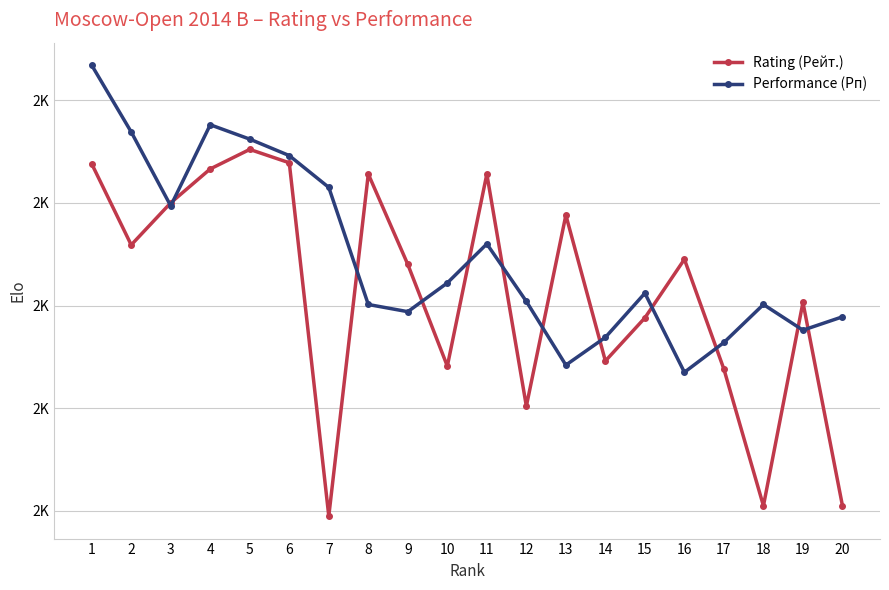

Reading left to right, extract all data points from this chart.

Rating (Рейт.): 1=2438	2=2359	3=2400	4=2433	5=2452	6=2439	7=2095	8=2428	9=2340	10=2241	11=2428	12=2202	13=2388	14=2246	15=2288	16=2345	17=2238	18=2105	19=2303	20=2105
Performance (Рп): 1=2534	2=2469	3=2397	4=2476	5=2462	6=2446	7=2415	8=2301	9=2294	10=2322	11=2360	12=2304	13=2242	14=2269	15=2312	16=2235	17=2264	18=2301	19=2276	20=2289